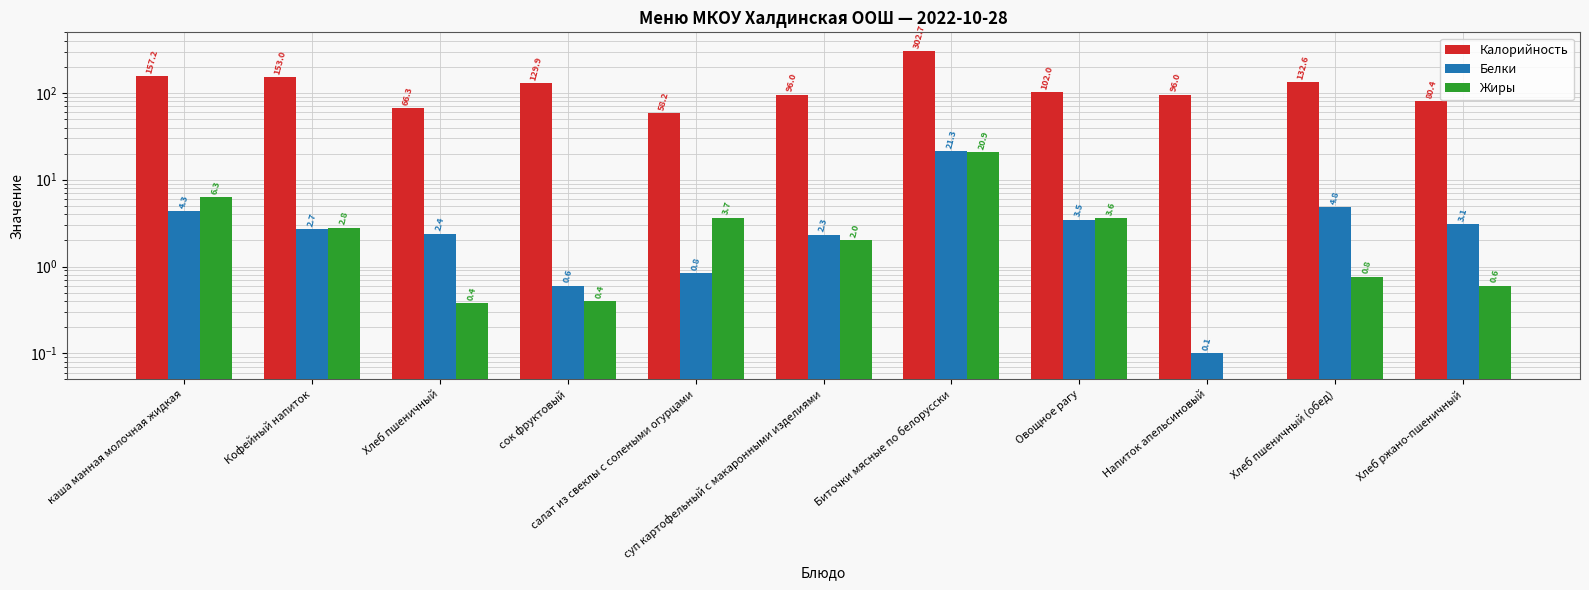

What position from the right is Кофейный напиток?

10